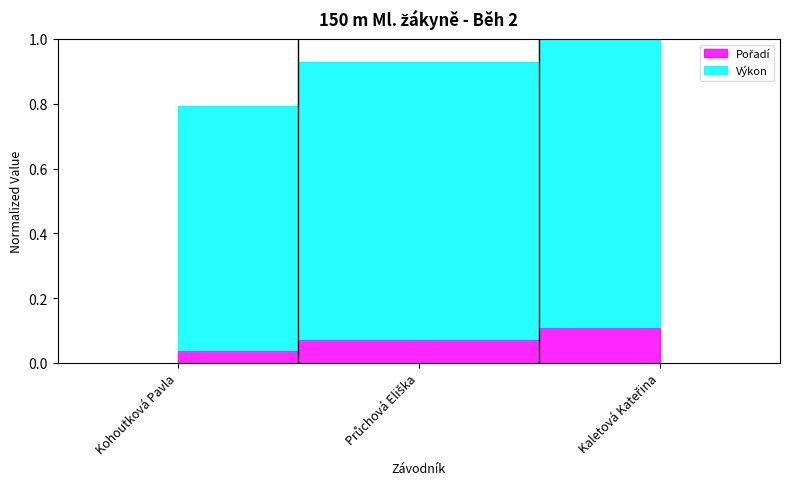

Is the value of Pořadí at Průchová Eliška greater than the value of Výkon at Průchová Eliška?

No